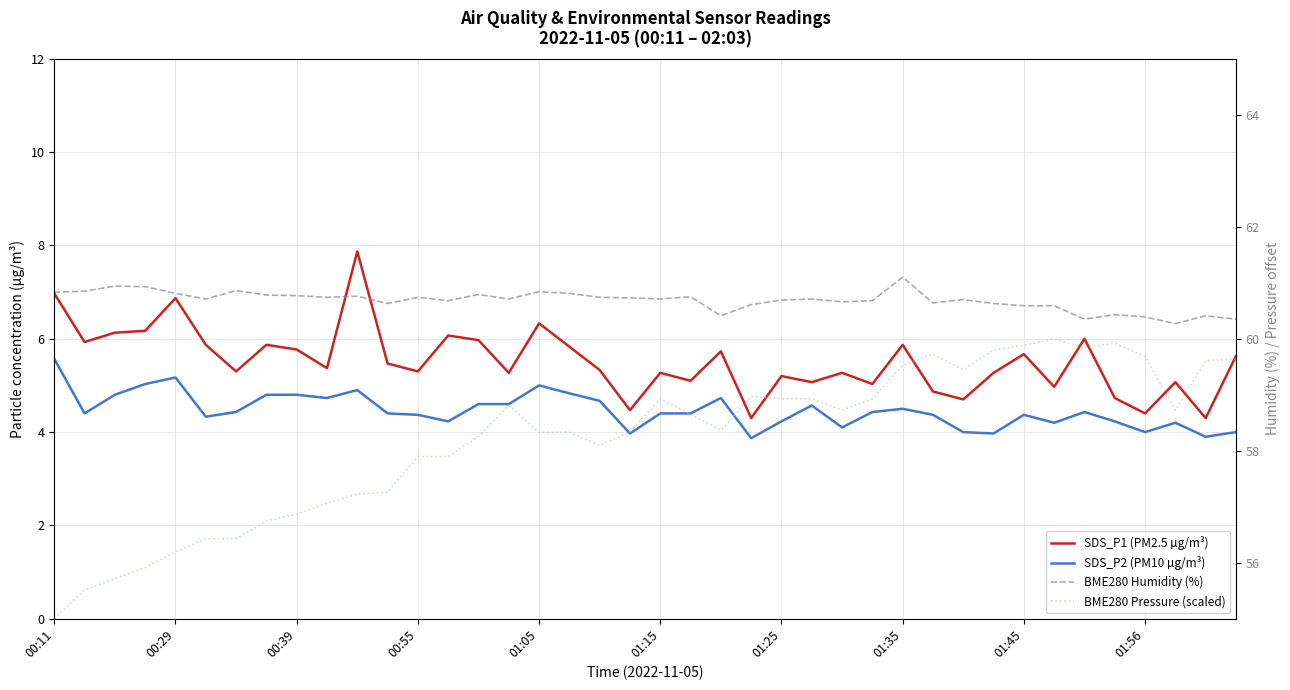

Which category has the highest value across all series?

01:35